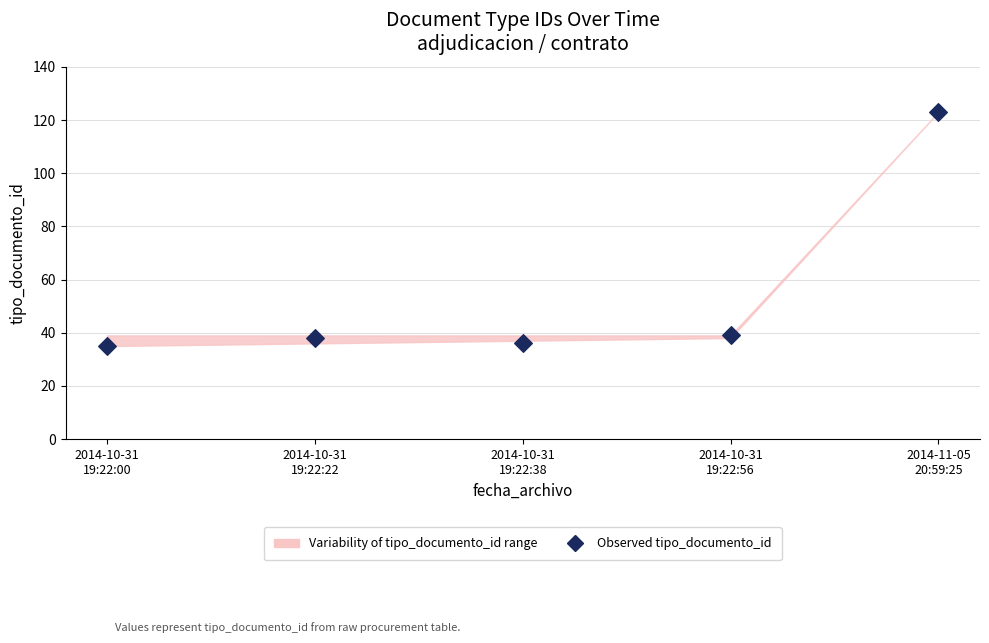

What is the average Y value?

54